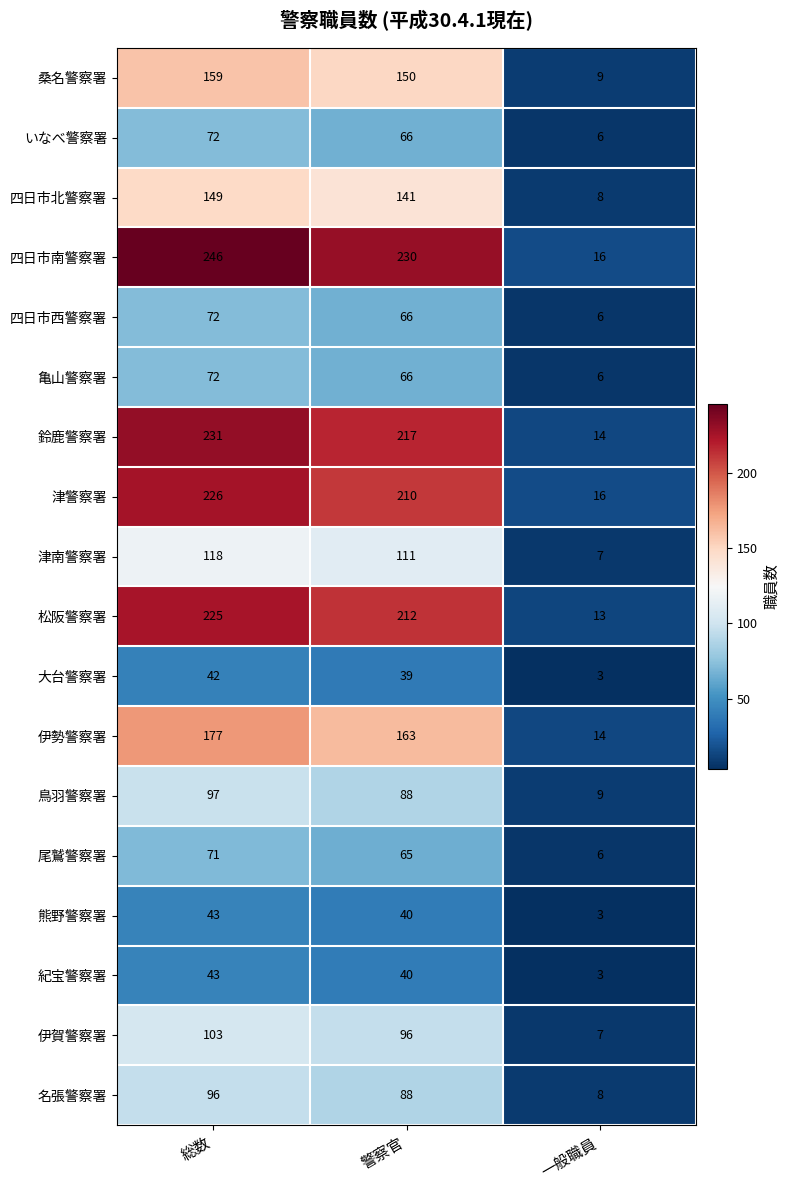

How many values in the 名張警察署 series are below 88?

1